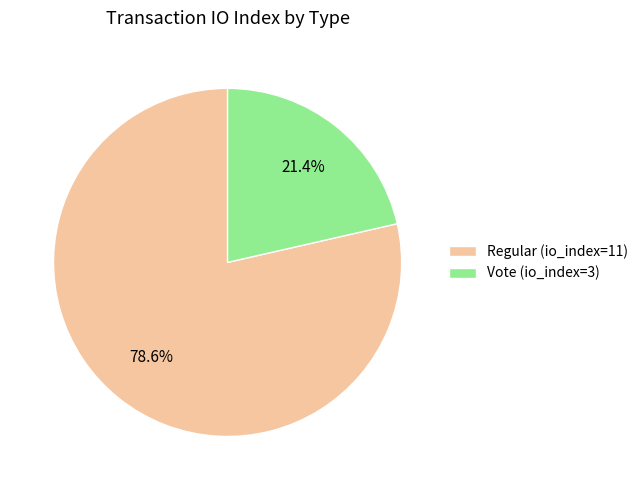

What portion of the pie excludes Regular (io_index=11)?

21.4%